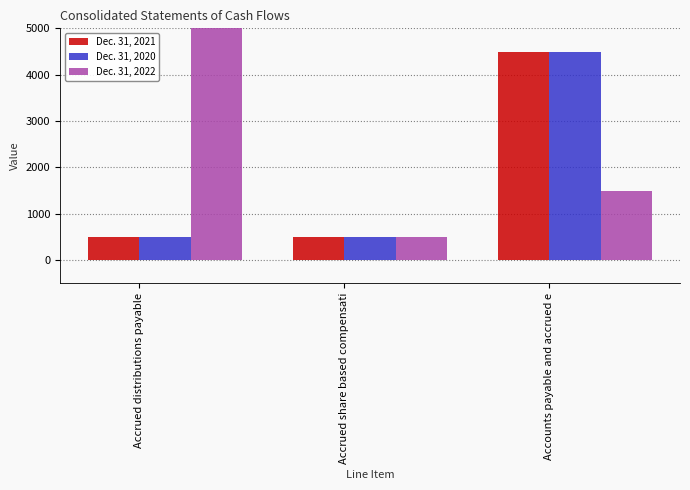

How many distinct data groups are displayed?

3